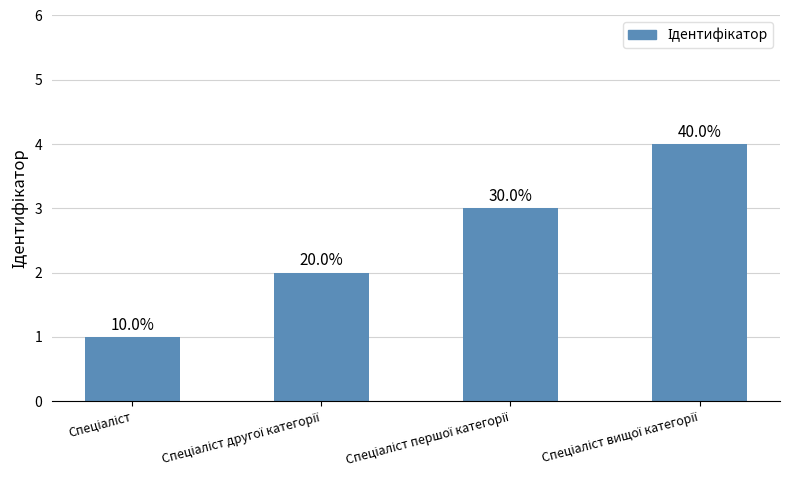

Are the bars horizontal?

No